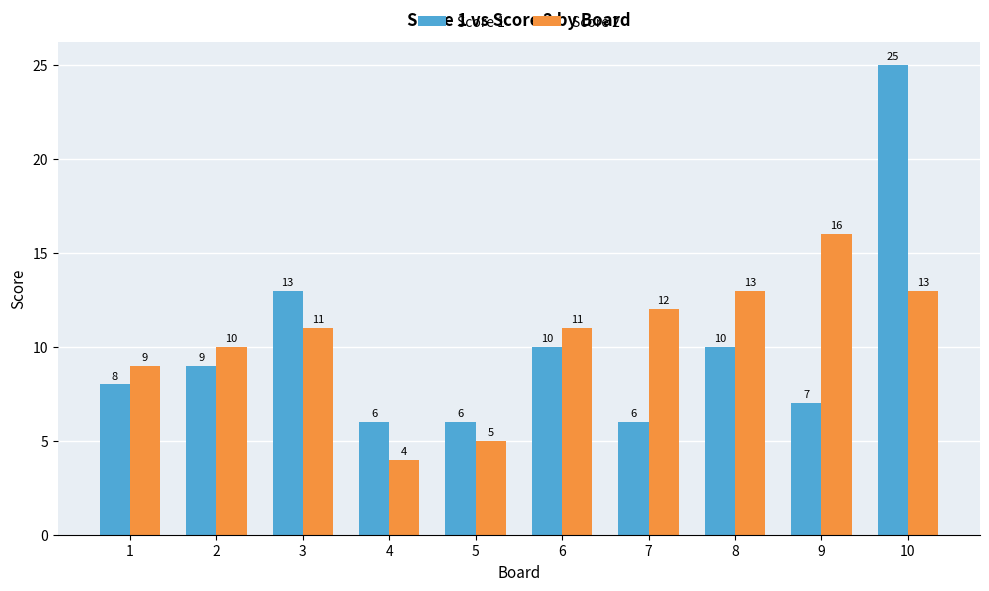

Reading left to right, what are all the values shown in this chart?

Score 1: 1=8	2=9	3=13	4=6	5=6	6=10	7=6	8=10	9=7	10=25
Score 2: 1=9	2=10	3=11	4=4	5=5	6=11	7=12	8=13	9=16	10=13